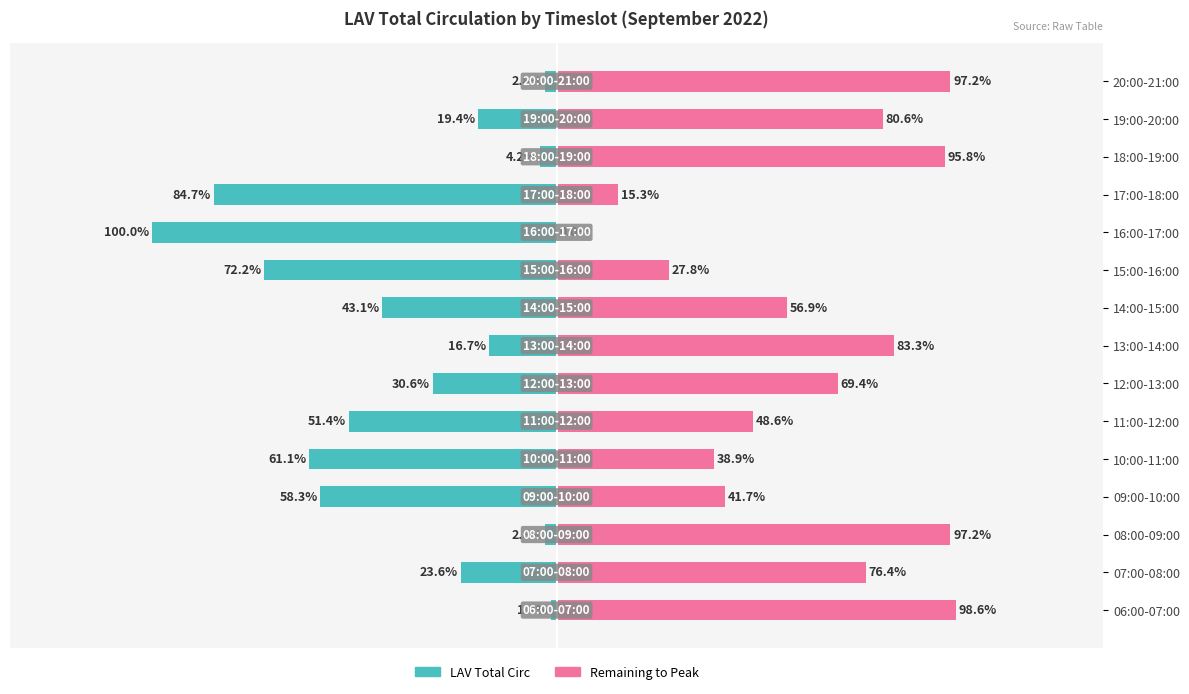

How many bars are there in total?

30